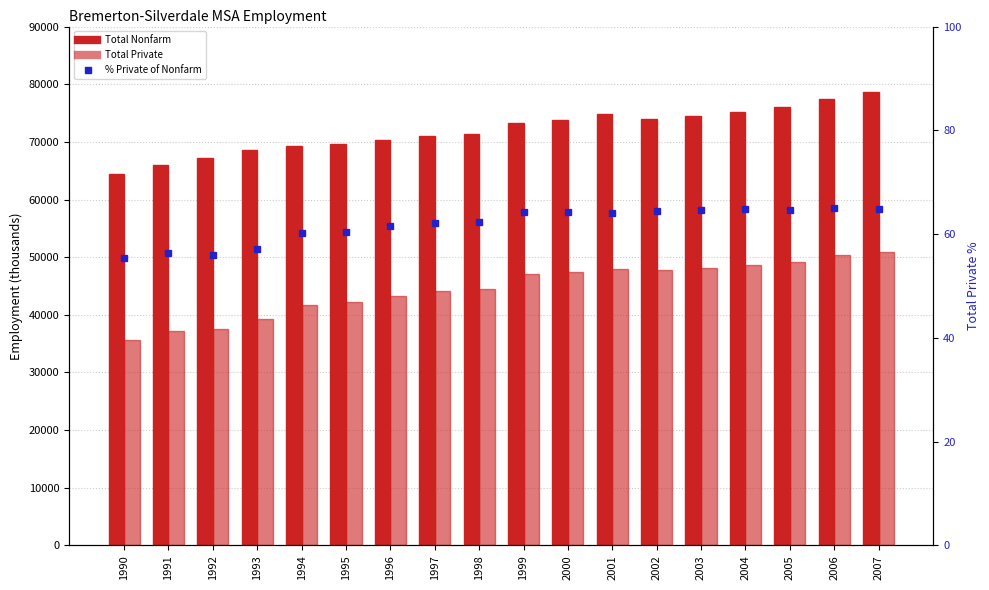

Which label corresponds to the largest value in the chart?

2007